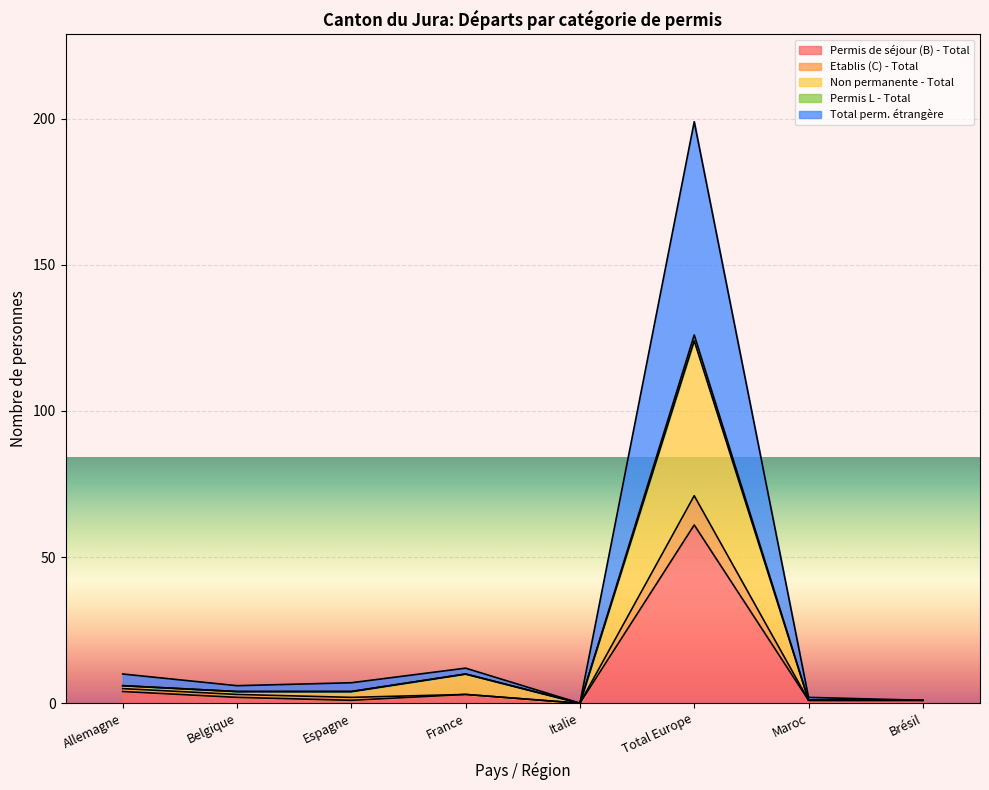

True or false: Non permanente - Total and Permis L - Total cross at least once.

False